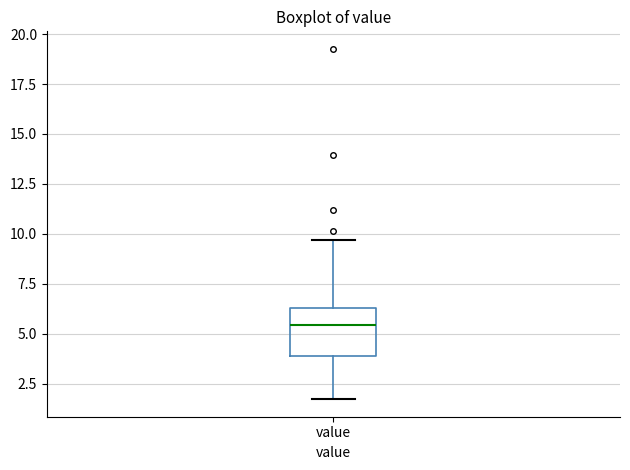

Transcribe this box plot: give where the median line is, the range the box spans, and where the two whiskers end, as read against the y-axis. The values are not printed on the chart, so give them approximately, as read against the axis.

median 5.5, box 4.0 to 6.5, whiskers 1.5 to 9.5